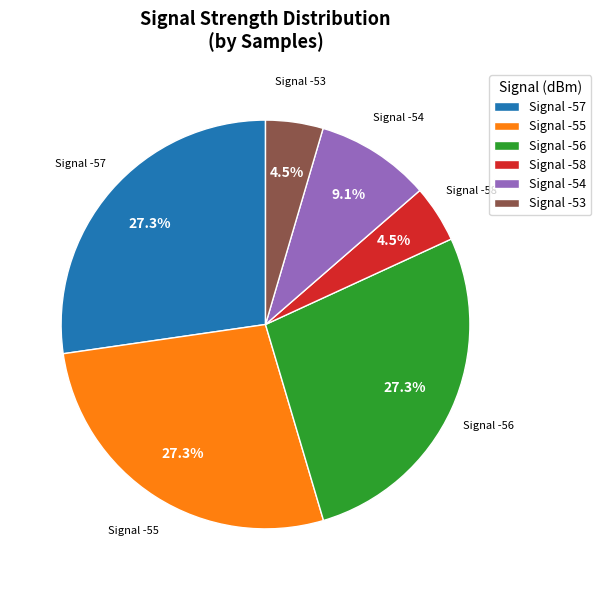

Is there a majority slice in this chart?

No